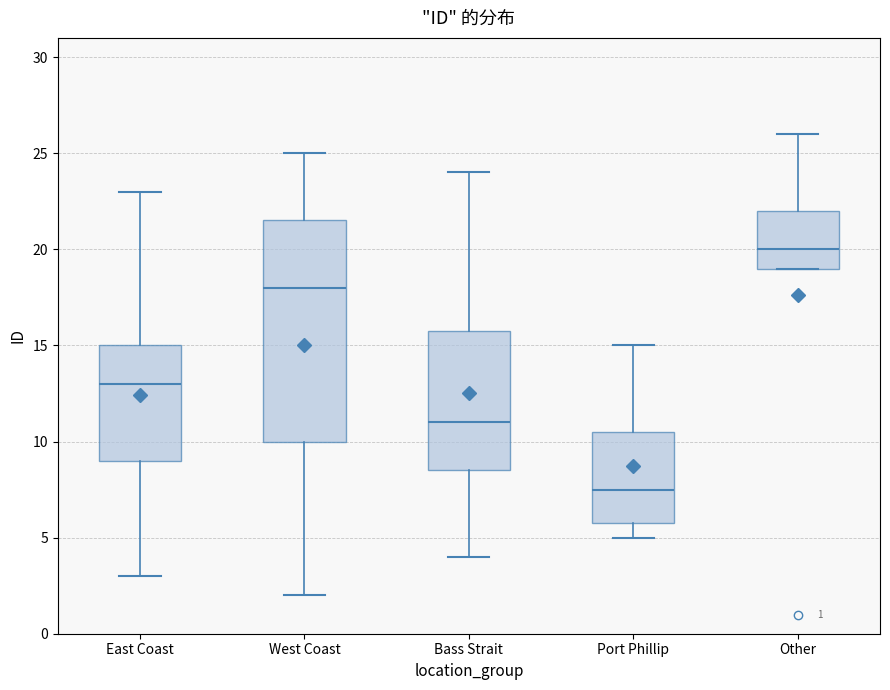

Which box is the tallest, from its lower edge to its upper edge?

West Coast